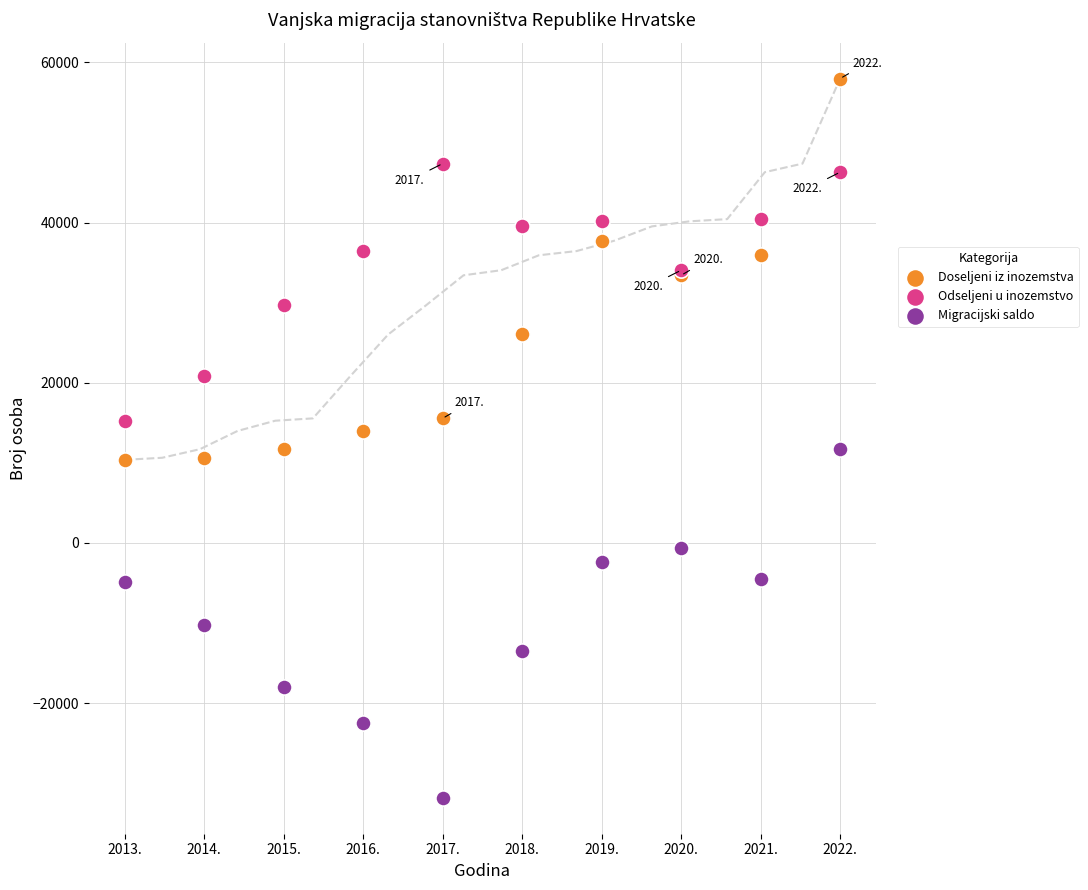

Which series contains the lowest Y value?

Migracijski saldo